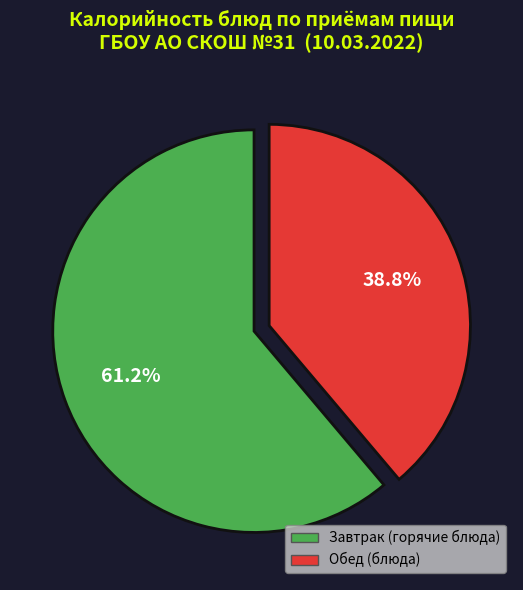

What is the largest slice in the pie chart?

Завтрак (горячие блюда)